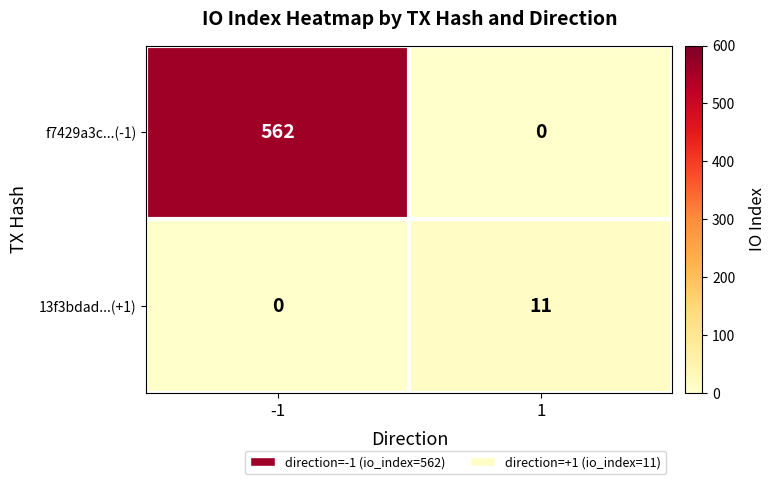

How many values in the f7429a3c...(-1) series are below 562?

1